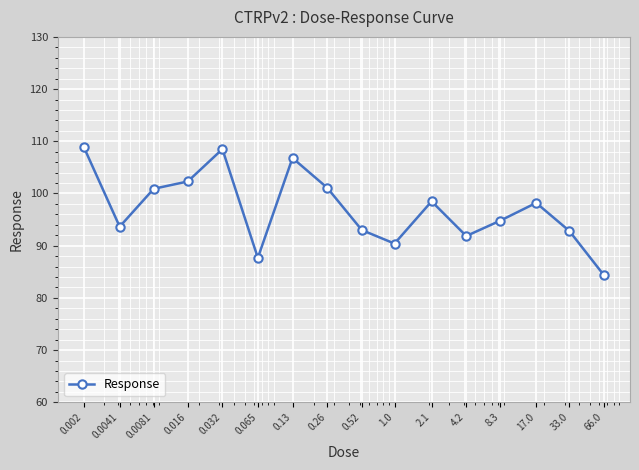

What is the sum of all values?

1553.7